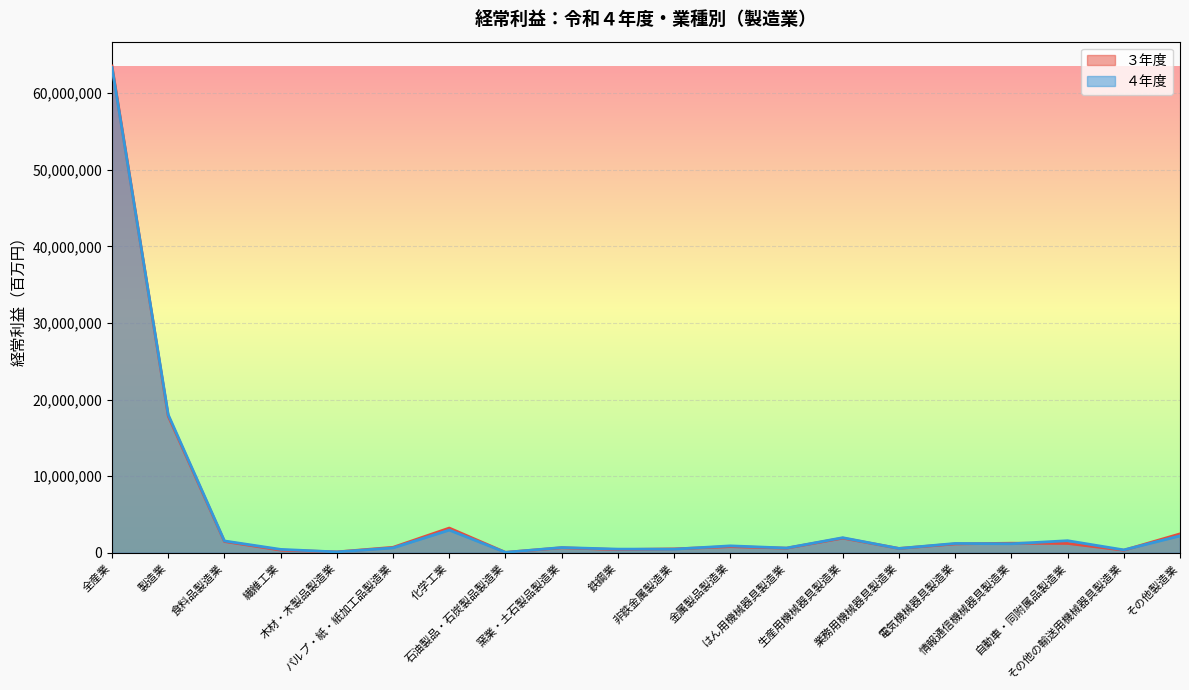

The value of ３年度 at 木材・木製品製造業 is 116772. True or false?

True